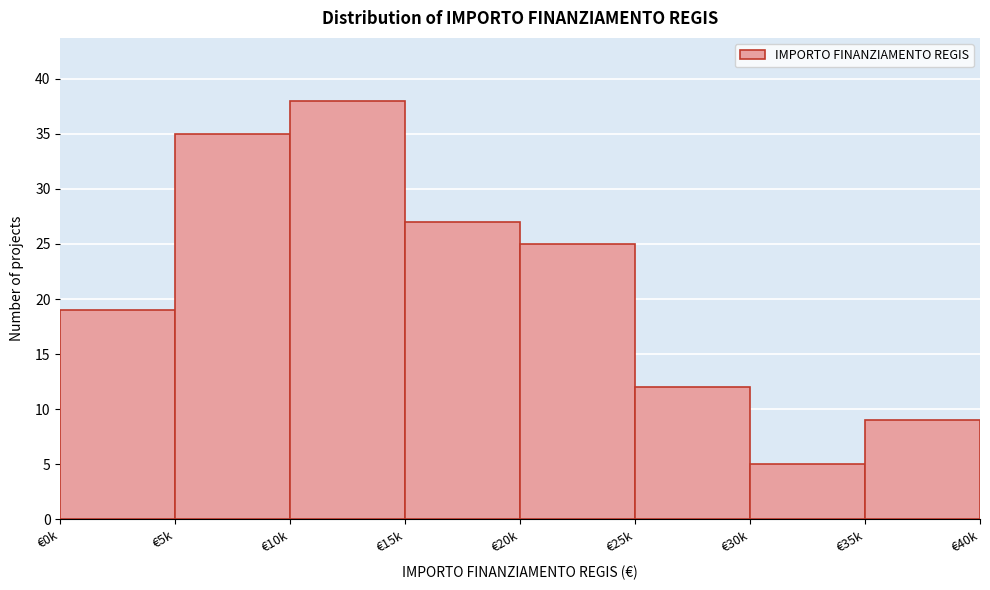

Reading left to right, list all the values displayed in this chart.

€0k=19	€5k=35	€10k=38	€15k=27	€20k=25	€25k=12	€30k=5	€35k=9